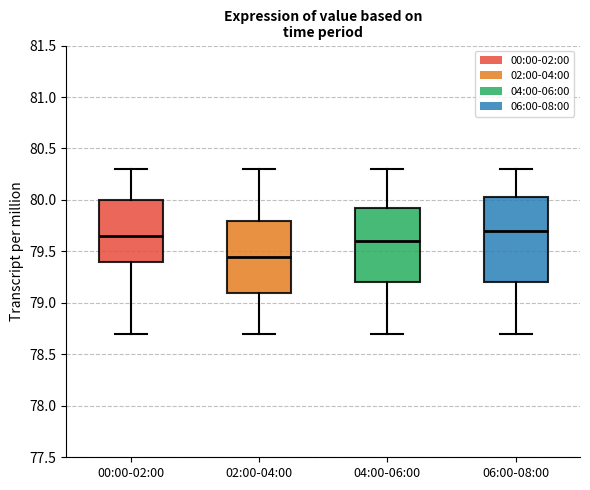

Comparing the boxes themselves (not the whiskers), which one is the tallest?

06:00-08:00